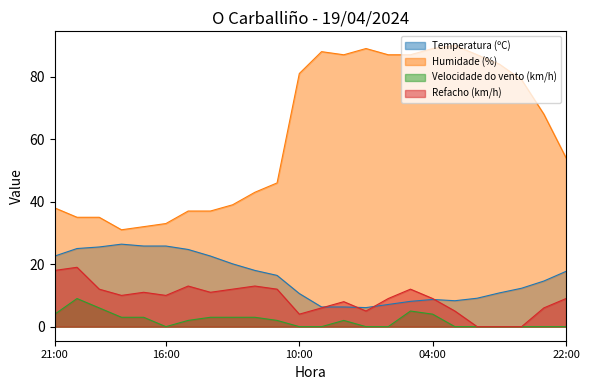

How many data points does each series have?

24